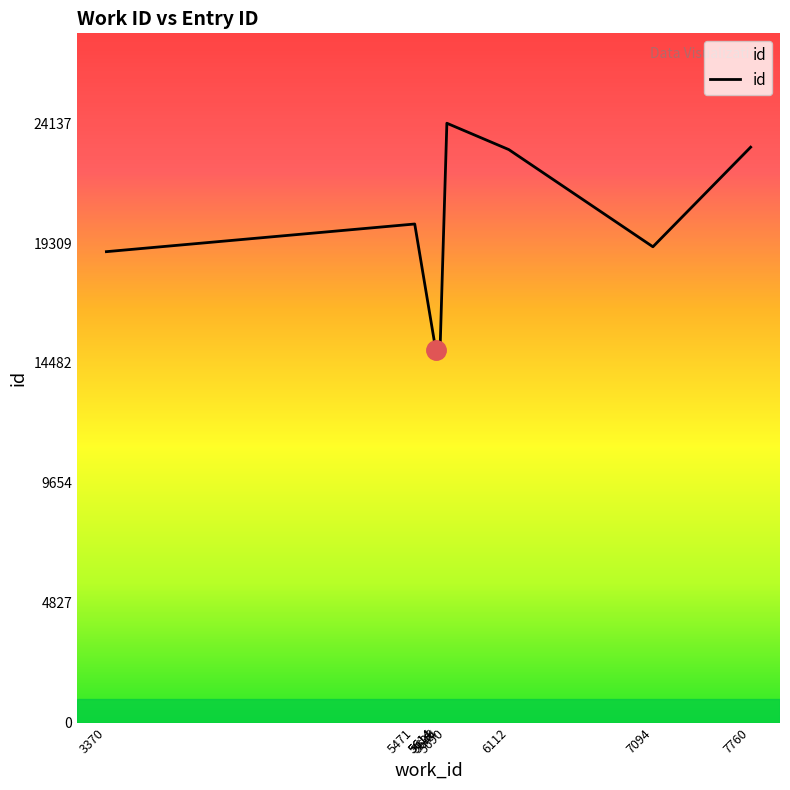

What value does the data have at 5614?

15022